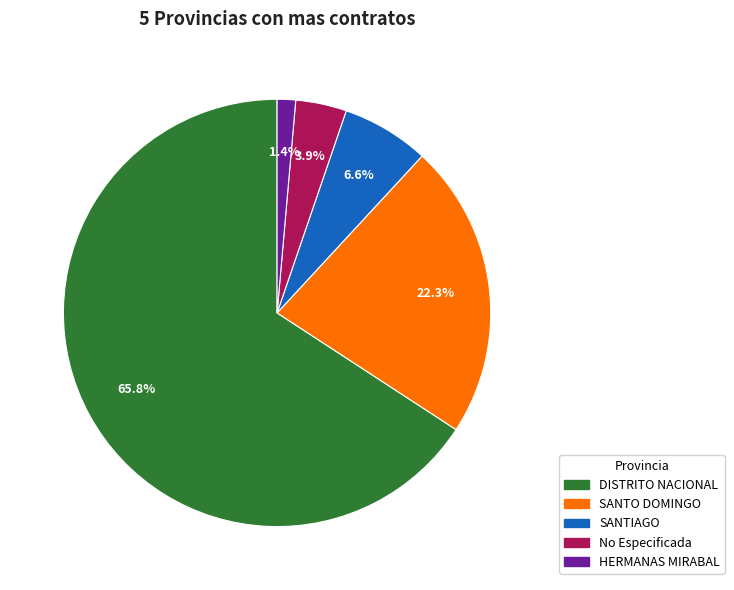

How many slices are in this pie chart?

5